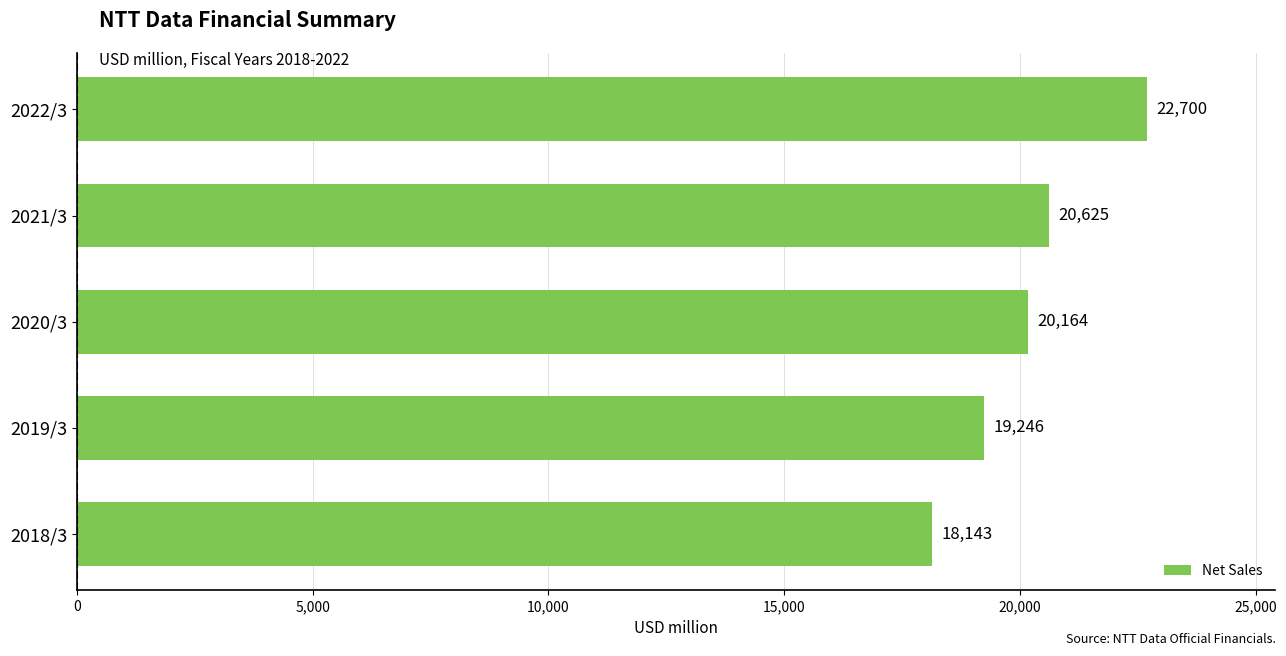

How many values are below 20163?

2